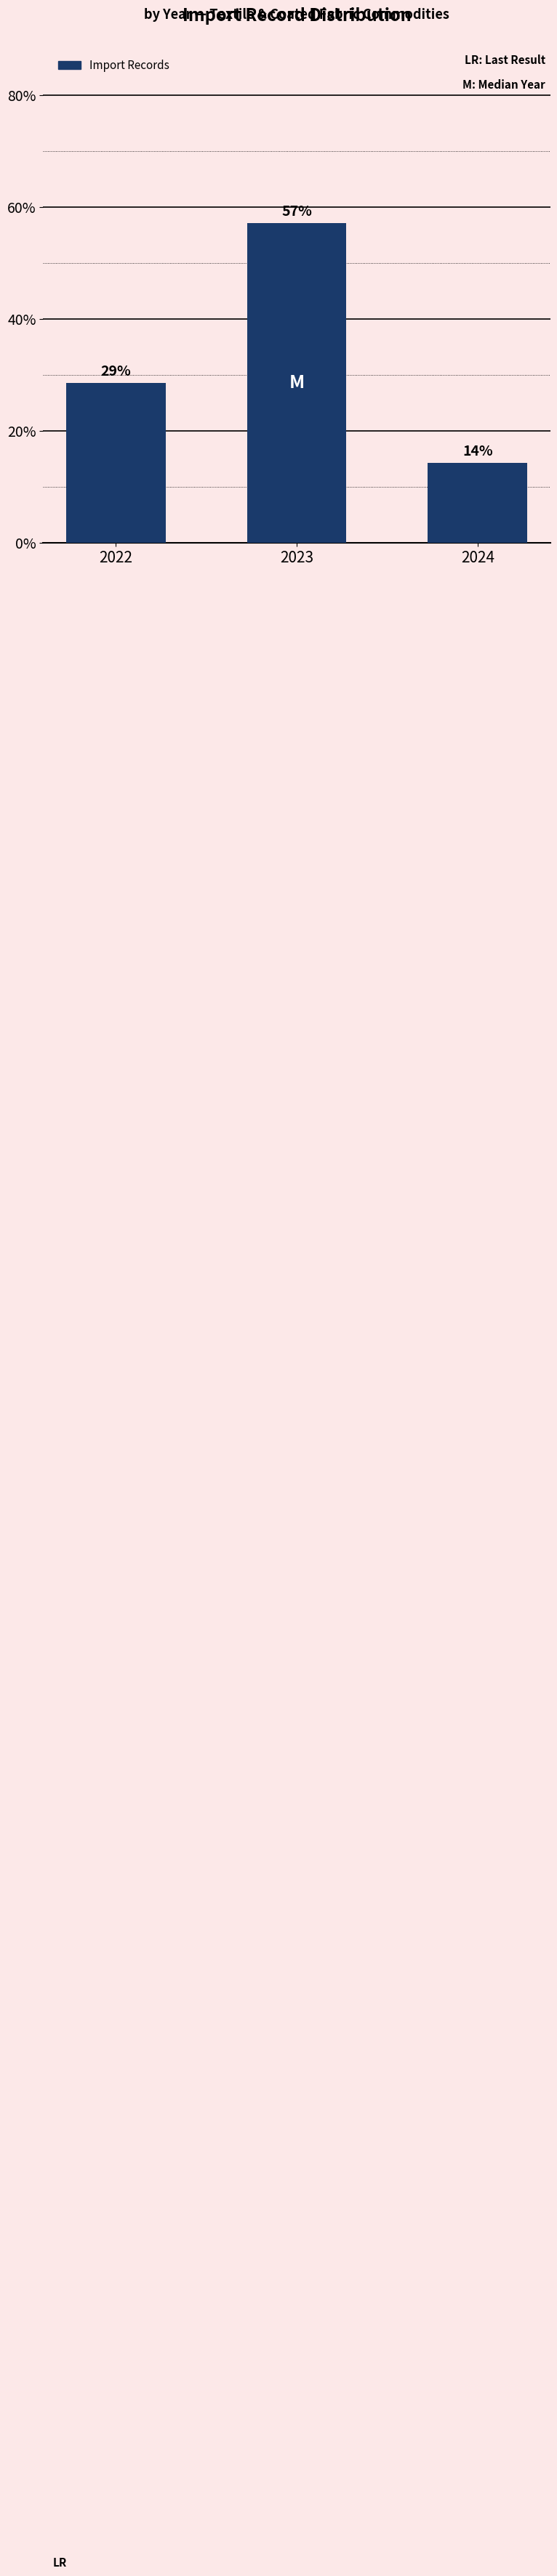

What is the value of the 1st bar from the left?

28.6